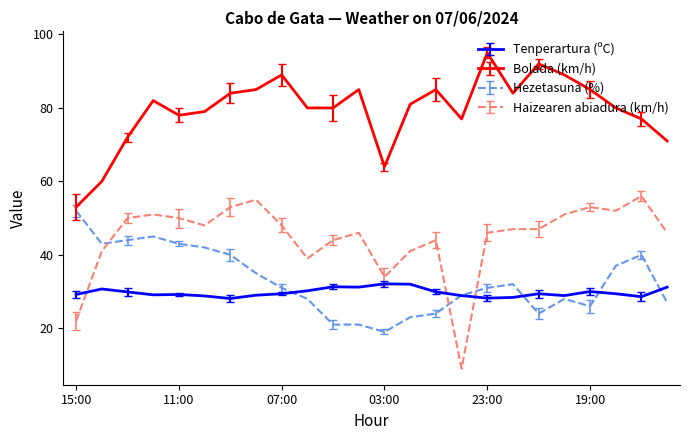

What is the maximum value shown in the chart?

95.0